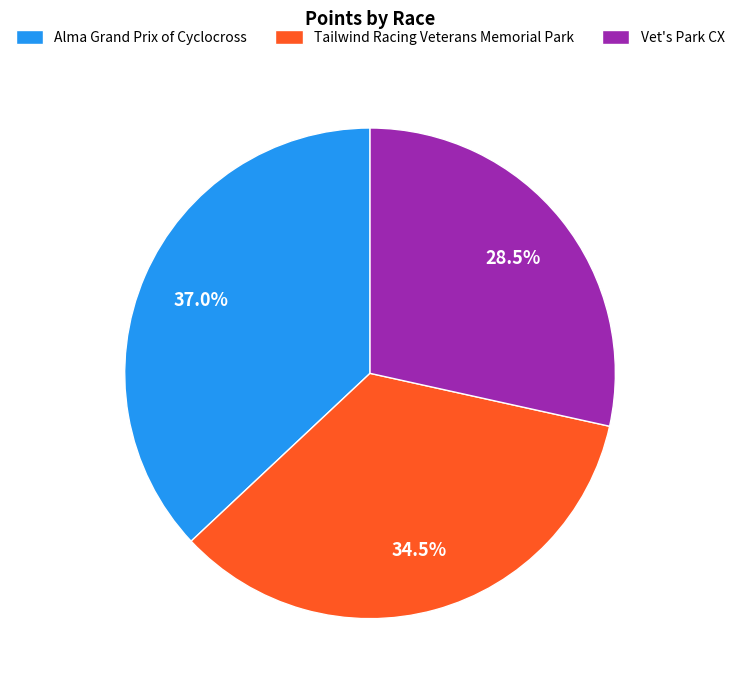

What is the total percentage of Vet's Park CX and Alma Grand Prix of Cyclocross?

65.5%